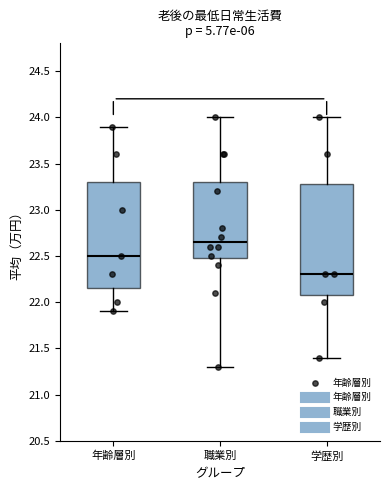

Which box is the tallest, from its lower edge to its upper edge?

学歴別